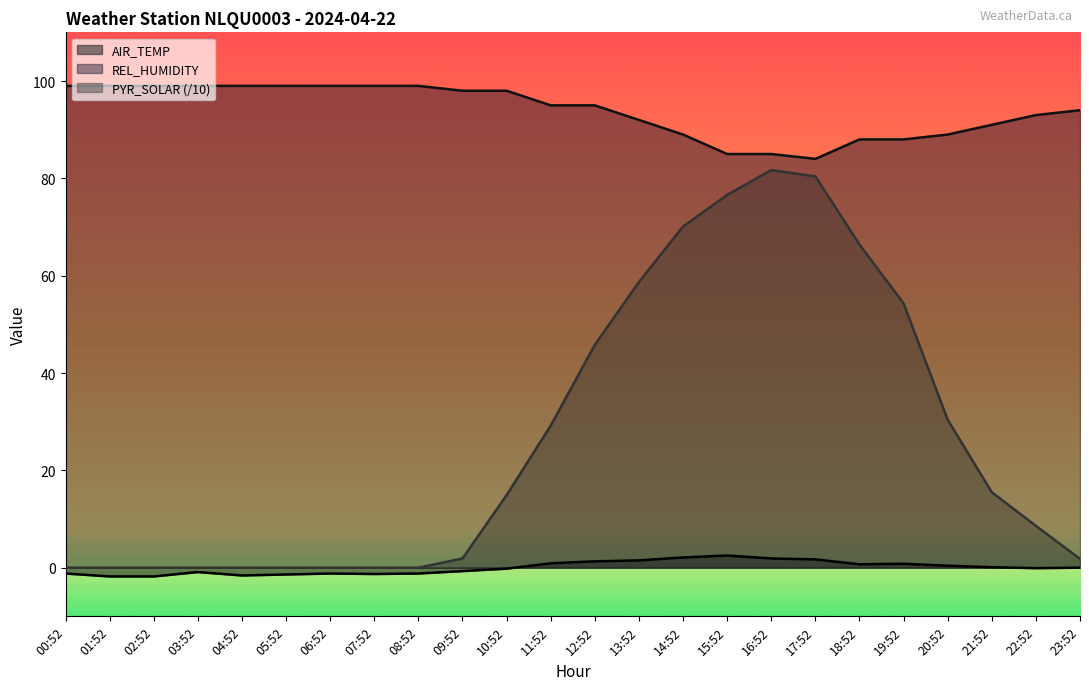

What is the average value of the REL_HUMIDITY series?

94.0